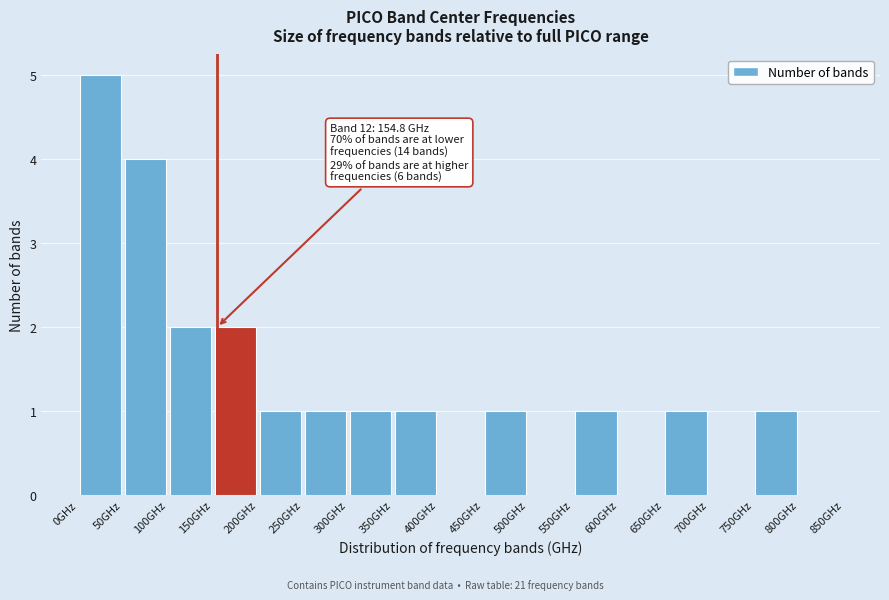

Which range on the x-axis has the tallest bar?

0 to 50